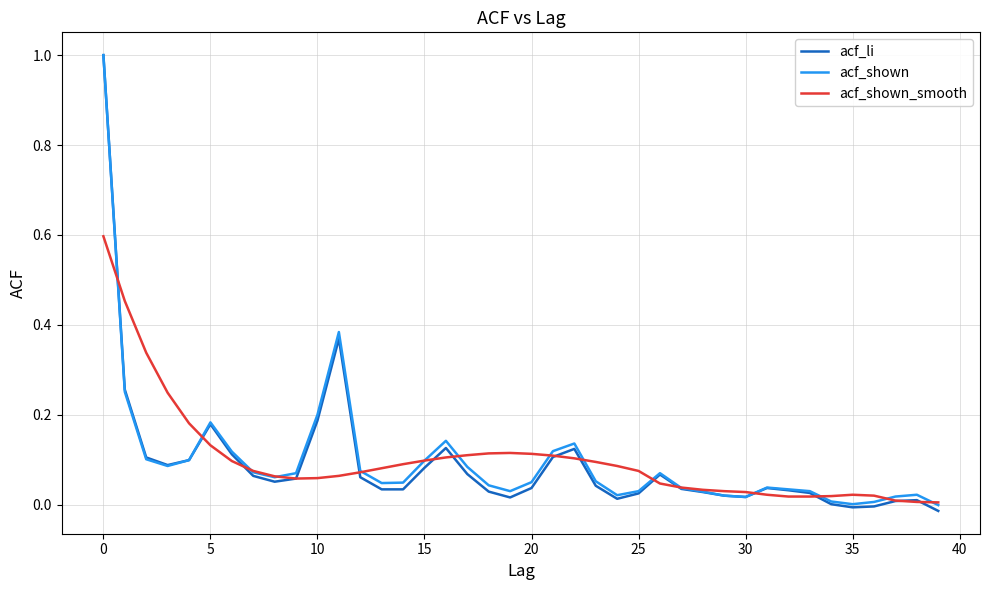

What is the difference between the maximum and minimum values in the acf_shown series?

1.0